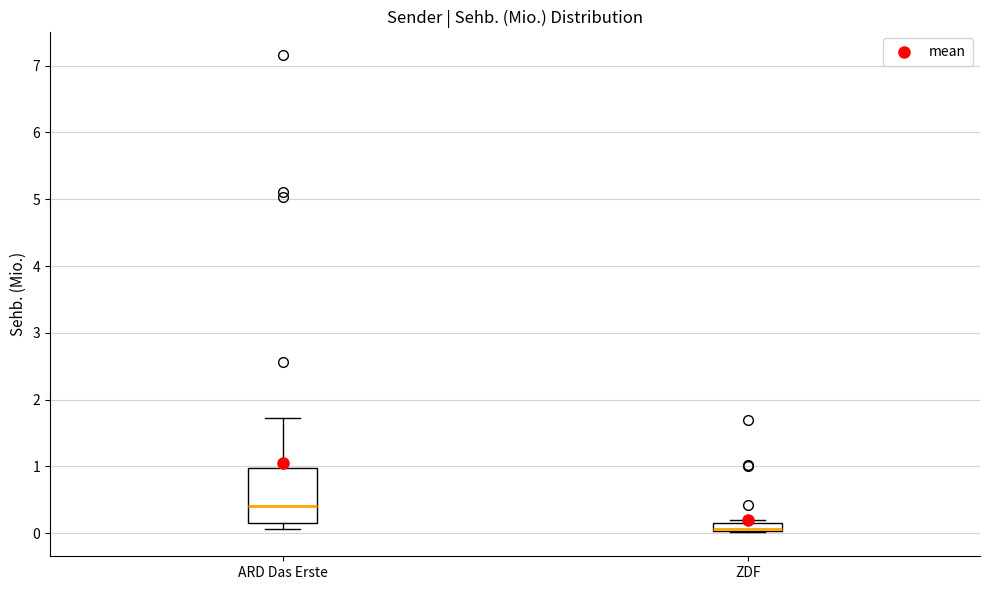

Where does the median line of the box for ZDF sit on the y-axis? The values are not printed on the chart, so give them approximately, as read against the axis.

0.1